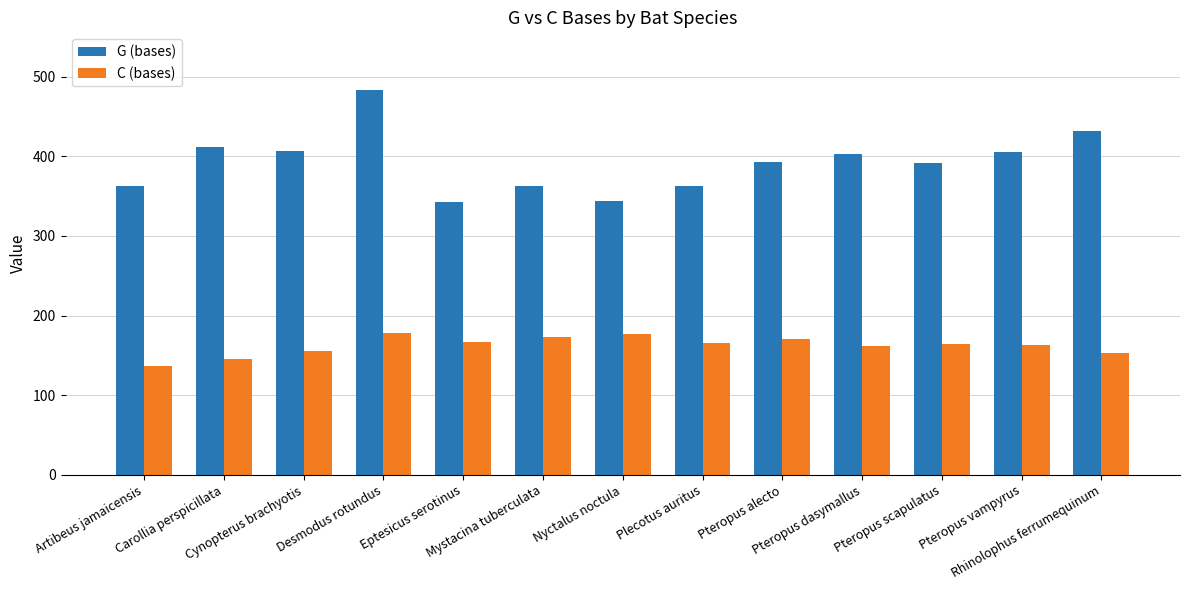

What is the label of the 3rd bar from the left?

Cynopterus brachyotis